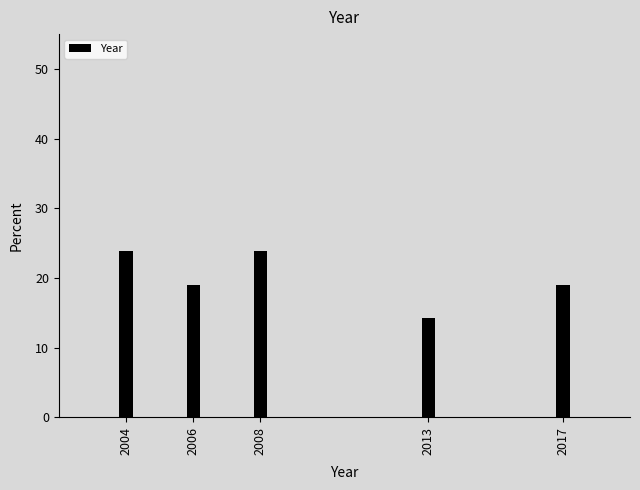

Reading left to right, transcribe all the data shown in this chart.

2004=23.8	2006=19.0	2008=23.8	2013=14.3	2017=19.0